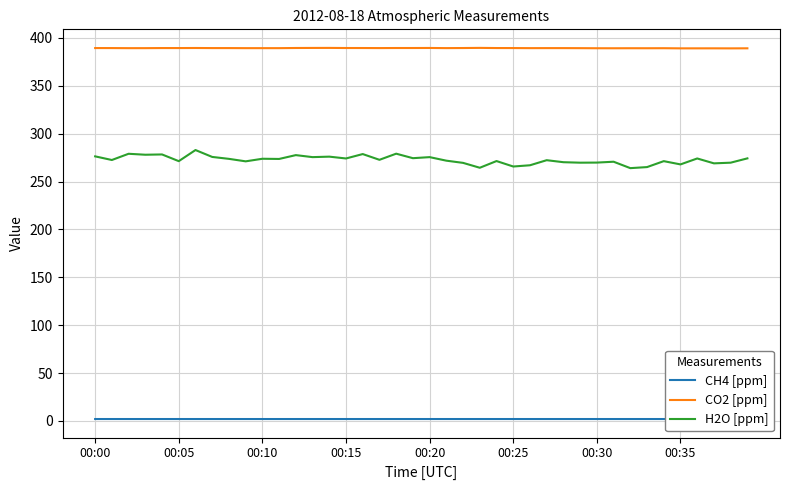

What is the lowest value of the CO2 [ppm] series?

389.1